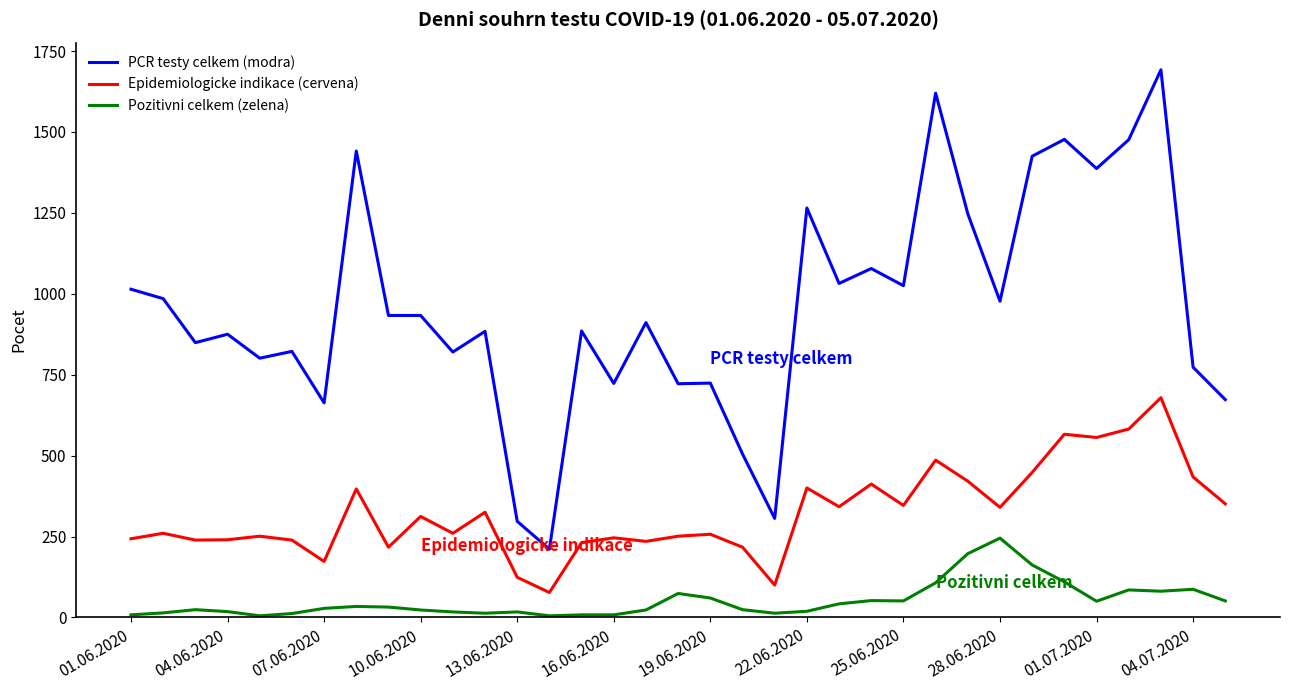

List the series in order of their peak value, lowest first.

Pozitivni celkem (zelena), Epidemiologicke indikace (cervena), PCR testy celkem (modra)